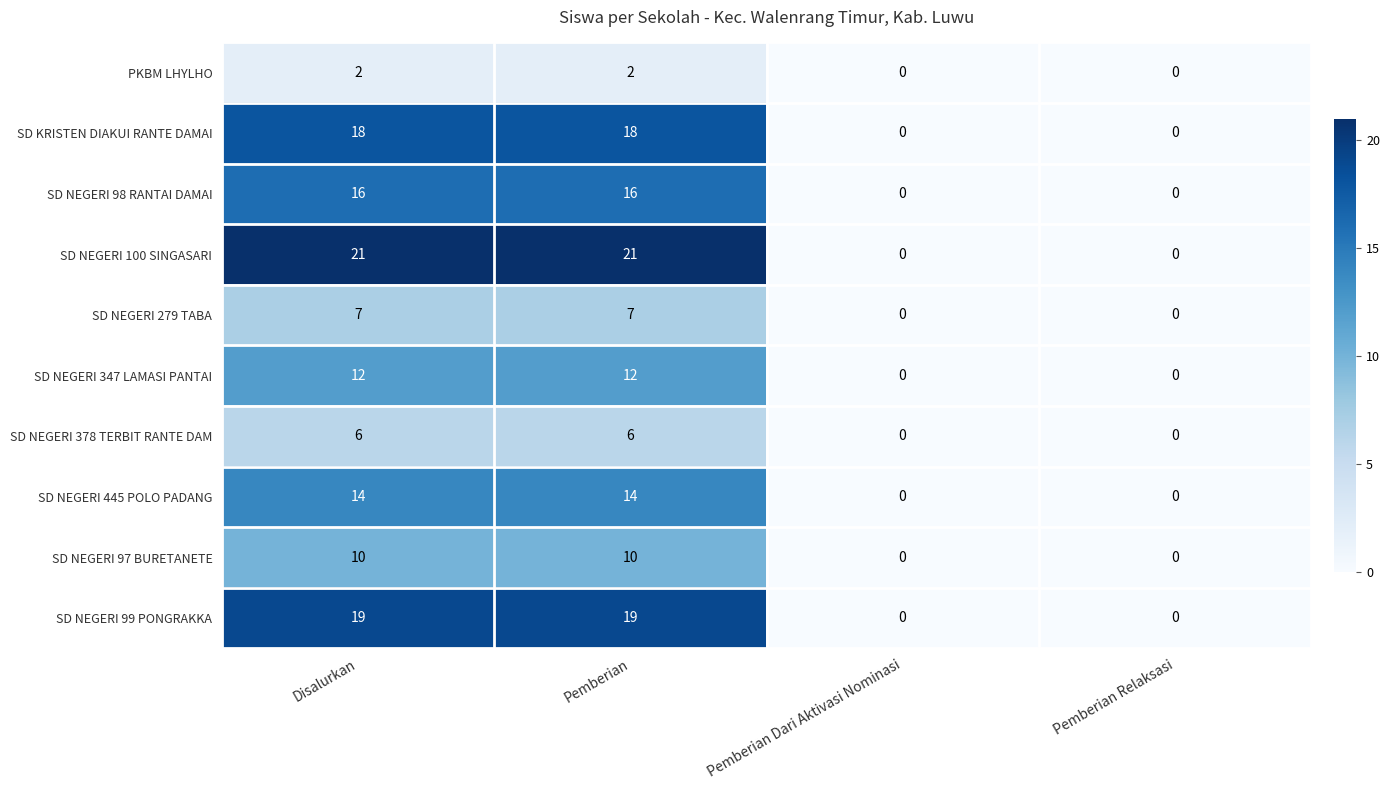

Rank the series by their maximum value, from highest to lowest.

SD NEGERI 100 SINGASARI, SD NEGERI 99 PONGRAKKA, SD KRISTEN DIAKUI RANTE DAMAI, SD NEGERI 98 RANTAI DAMAI, SD NEGERI 445 POLO PADANG, SD NEGERI 347 LAMASI PANTAI, SD NEGERI 97 BURETANETE, SD NEGERI 279 TABA, SD NEGERI 378 TERBIT RANTE DAM, PKBM LHYLHO